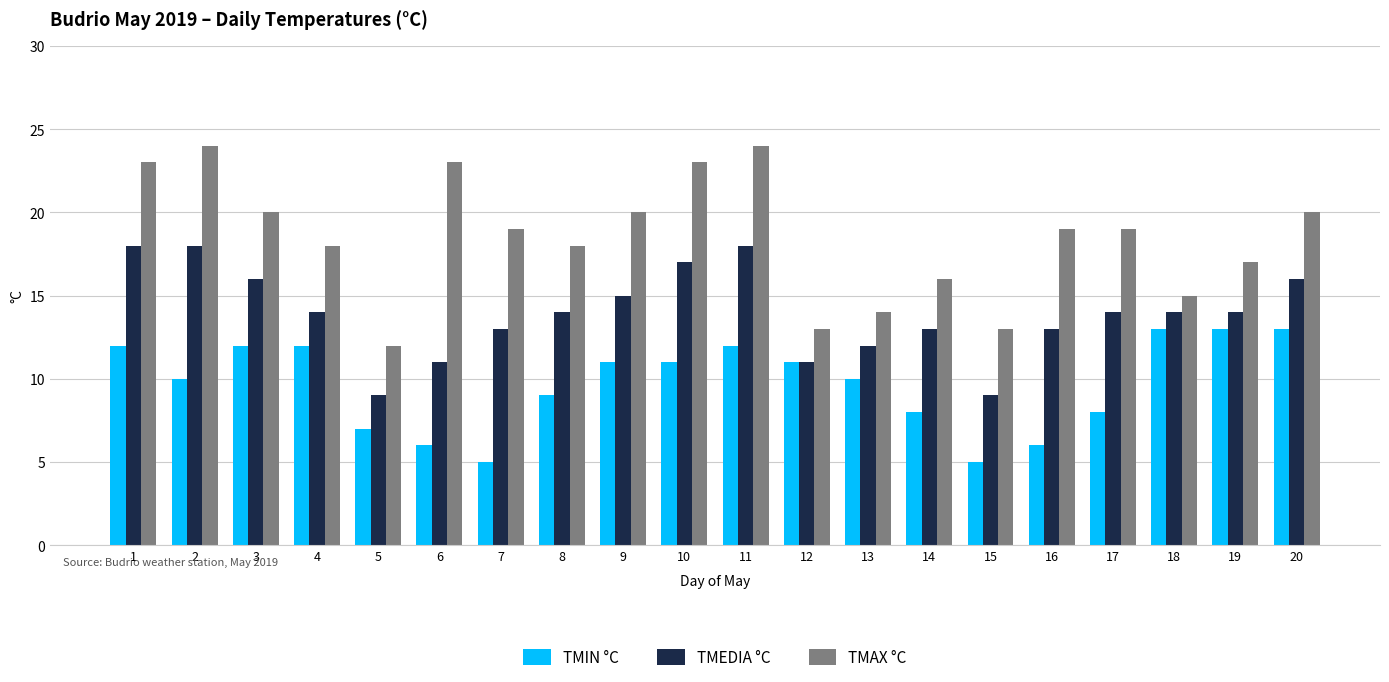

Reading left to right, extract all data points from this chart.

TMIN °C: 1=12	2=10	3=12	4=12	5=7	6=6	7=5	8=9	9=11	10=11	11=12	12=11	13=10	14=8	15=5	16=6	17=8	18=13	19=13	20=13
TMEDIA °C: 1=18	2=18	3=16	4=14	5=9	6=11	7=13	8=14	9=15	10=17	11=18	12=11	13=12	14=13	15=9	16=13	17=14	18=14	19=14	20=16
TMAX °C: 1=23	2=24	3=20	4=18	5=12	6=23	7=19	8=18	9=20	10=23	11=24	12=13	13=14	14=16	15=13	16=19	17=19	18=15	19=17	20=20